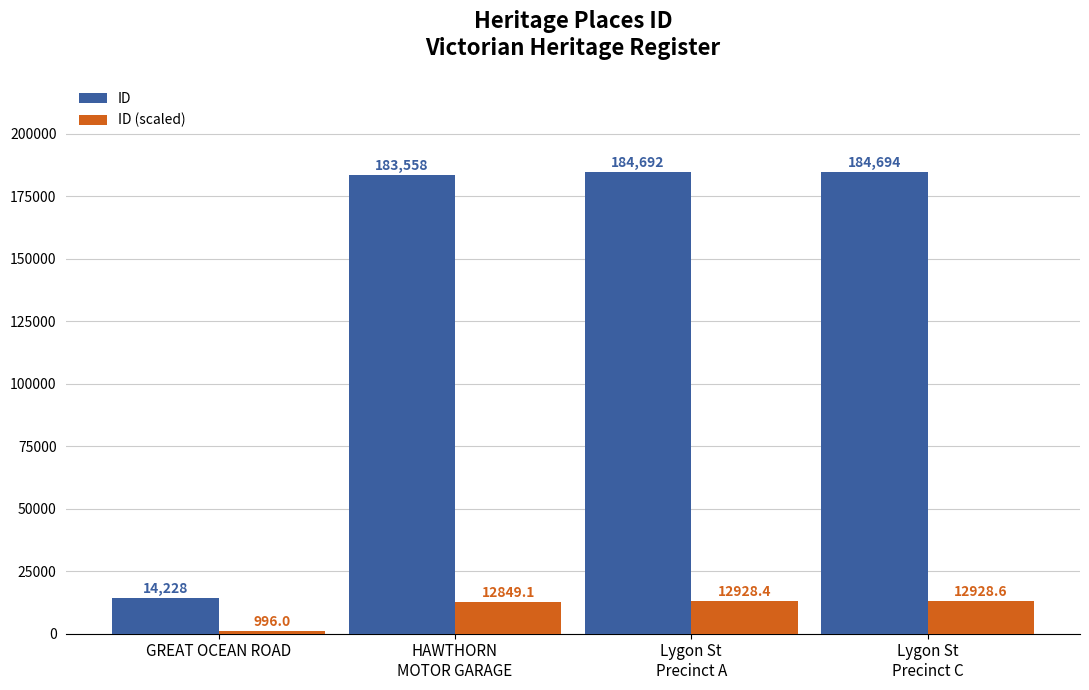

At which category is the sum across all series the highest?

Lygon St
Precinct C